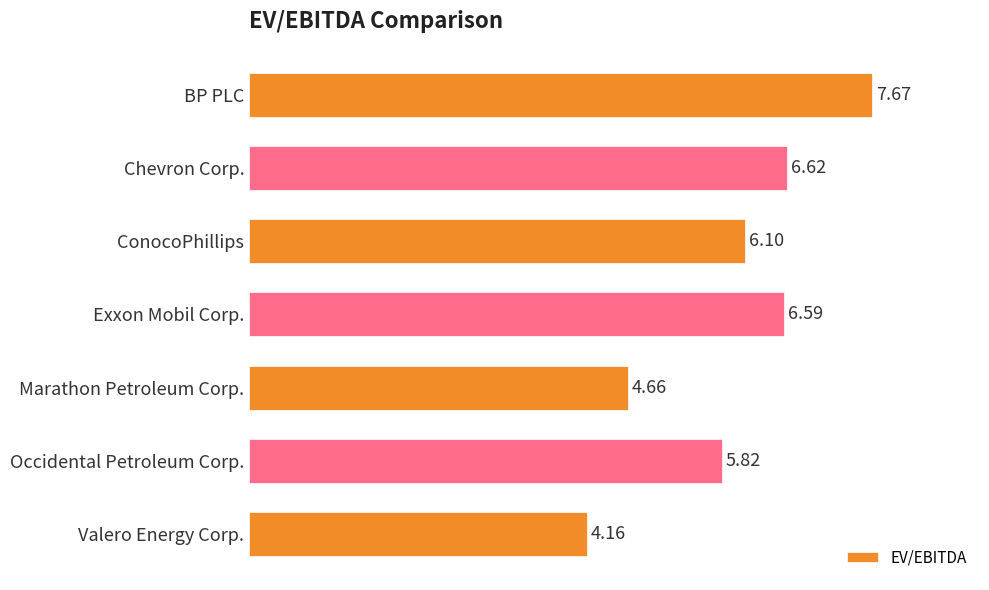

What is the label of the 4th bar from the top?

Exxon Mobil Corp.